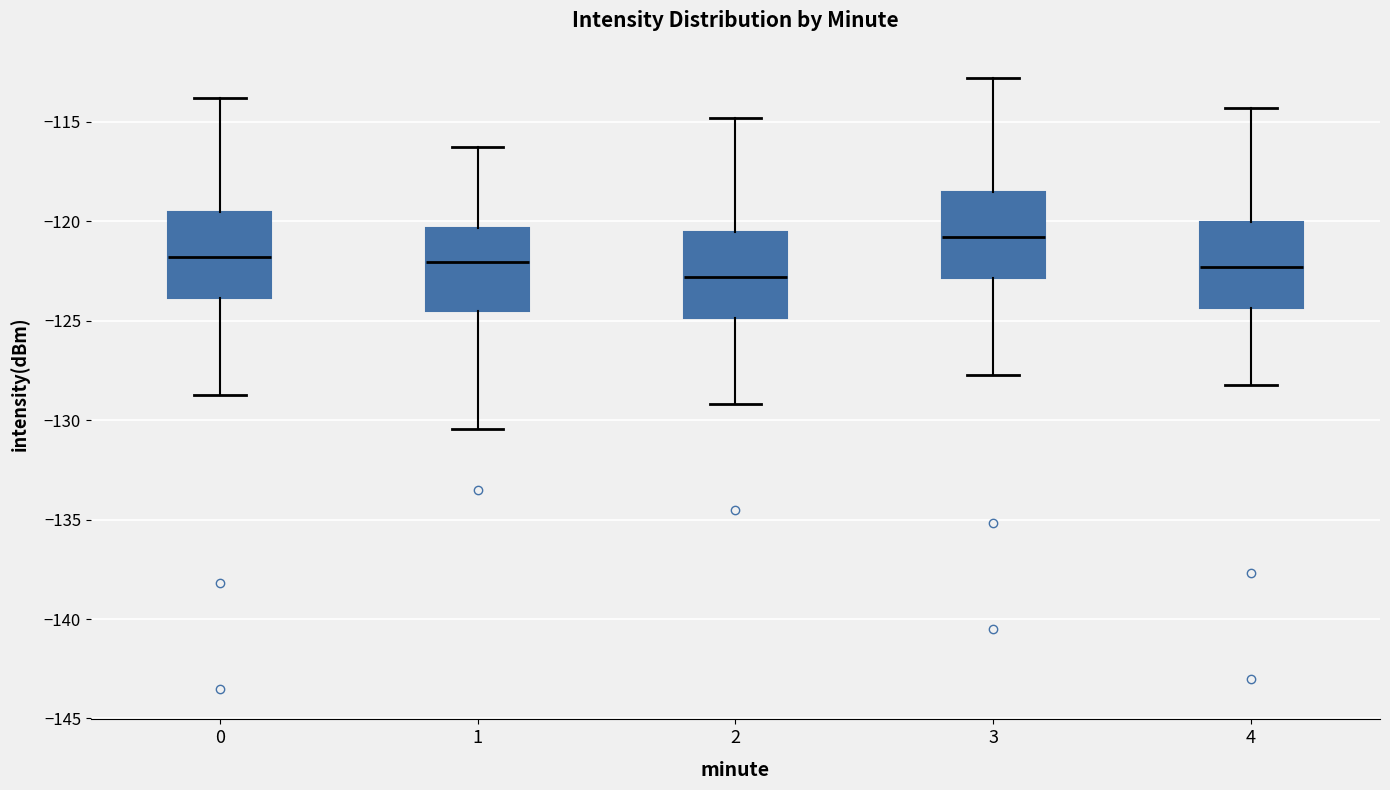

Reading left to right, read every box against the y-axis: the position of its median line, the range the box covers, and the ends of its whiskers. The values are not printed on the chart, so give them approximately, as read against the axis.

0: median -122.0, box -124.0 to -119.5, whiskers -128.5 to -114.0
1: median -122.0, box -124.5 to -120.5, whiskers -130.5 to -116.5
2: median -123.0, box -125.0 to -120.5, whiskers -129.0 to -115.0
3: median -121.0, box -123.0 to -118.5, whiskers -127.5 to -113.0
4: median -122.5, box -124.5 to -120.0, whiskers -128.0 to -114.5